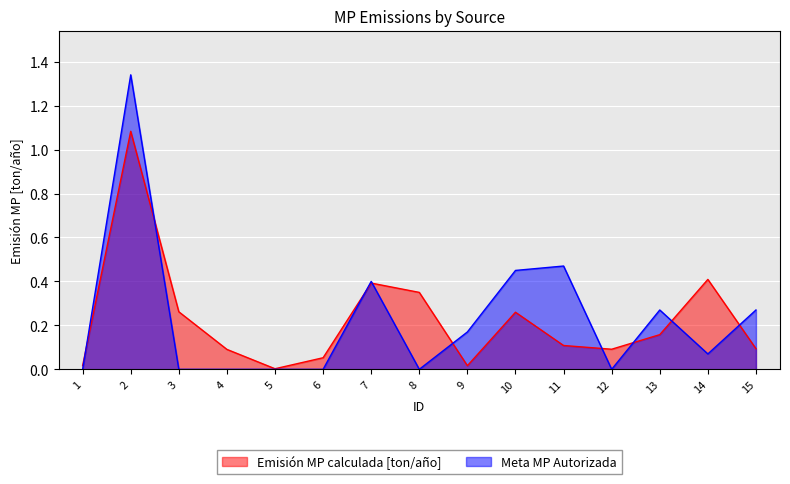

Is the value of Meta MP Autorizada at 6 greater than the value of Emisión MP calculada [ton/año] at 11?

No